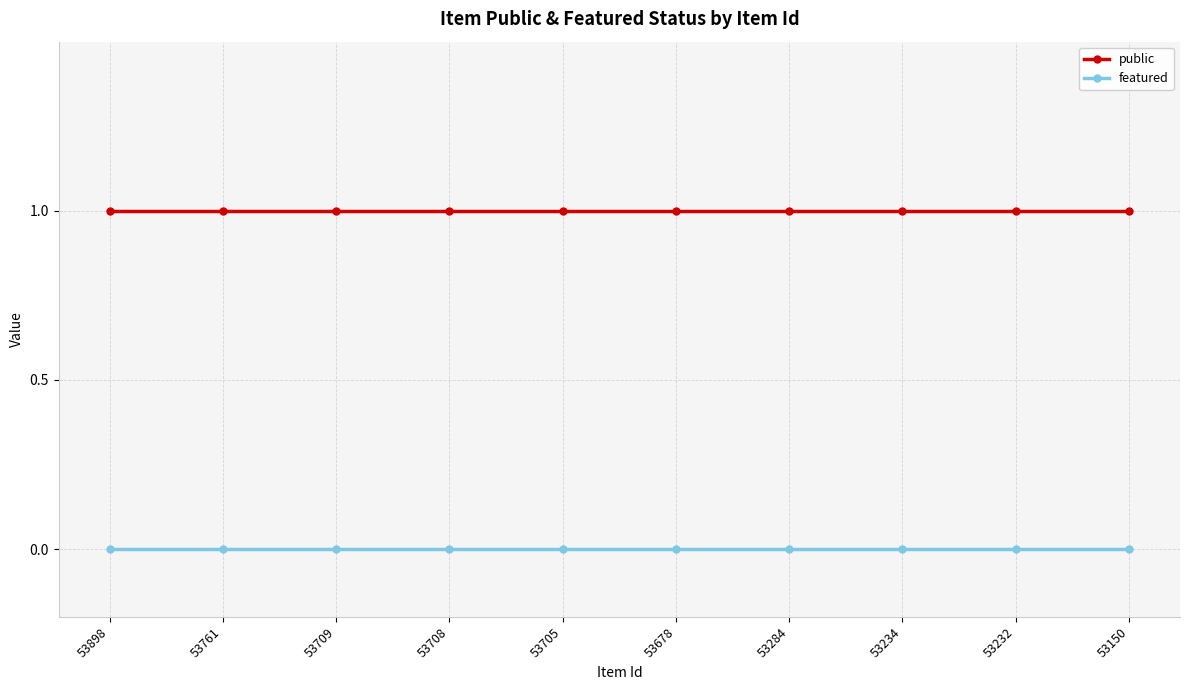

Is this an area chart (filled region under the line)?

No